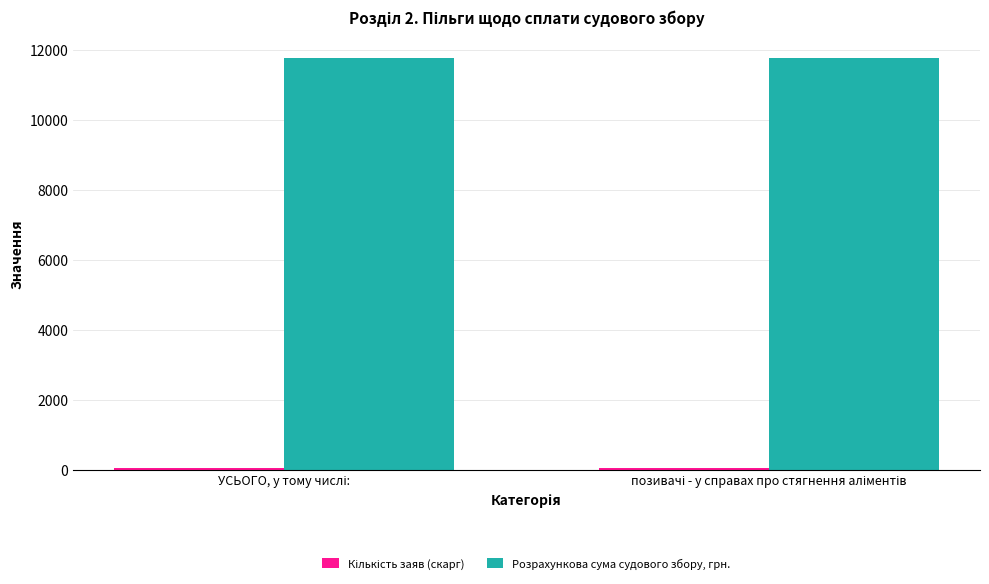

What is the greatest value displayed?

11771.2